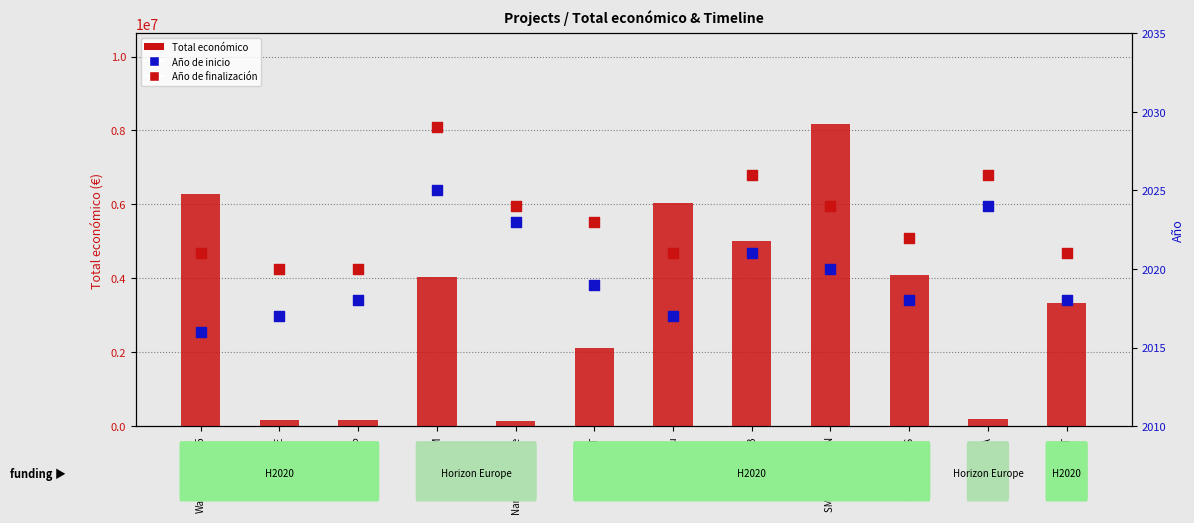

At which category is the sum across all series the highest?

SMART PROTEIN